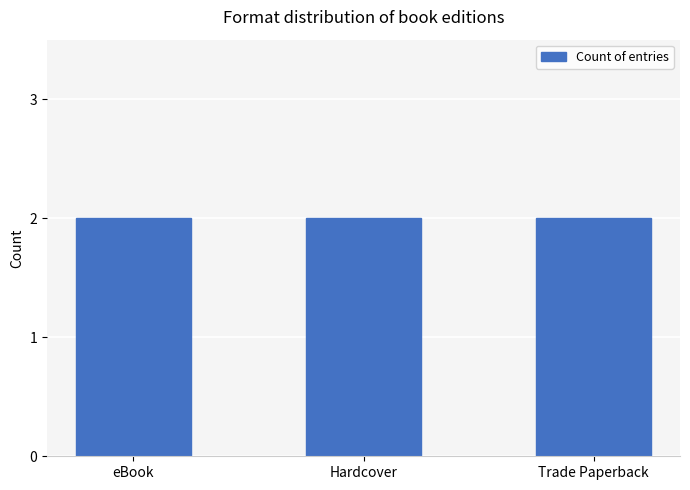

Are the bars grouped side by side (vs. stacked)?

No